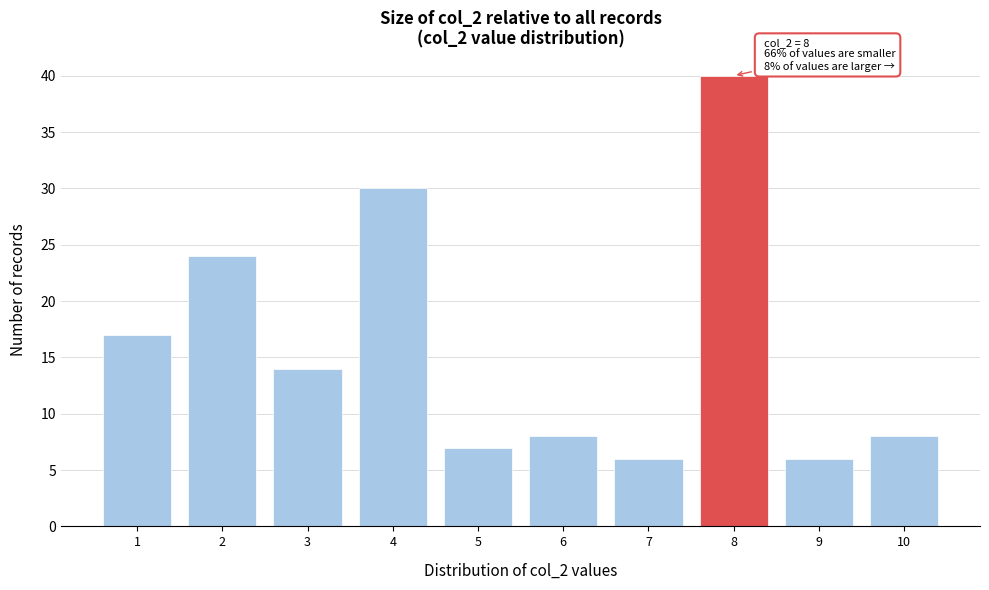

Reading left to right, list all the values displayed in this chart.

1=17	2=24	3=14	4=30	5=7	6=8	7=6	8=40	9=6	10=8